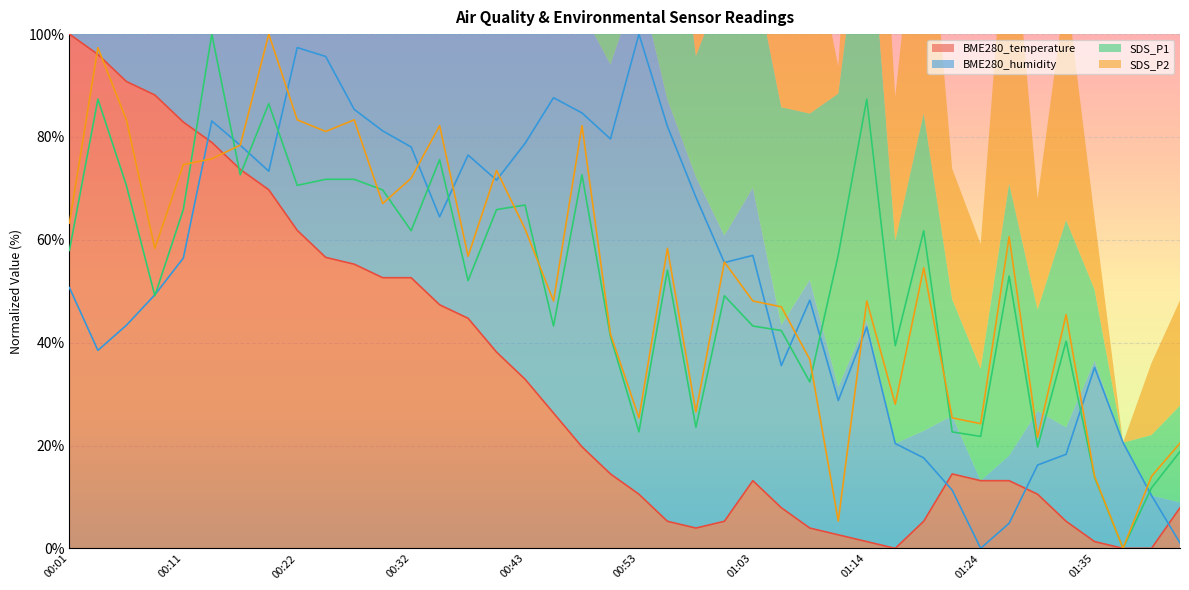

What is the highest value of the BME280_humidity series?

100.0